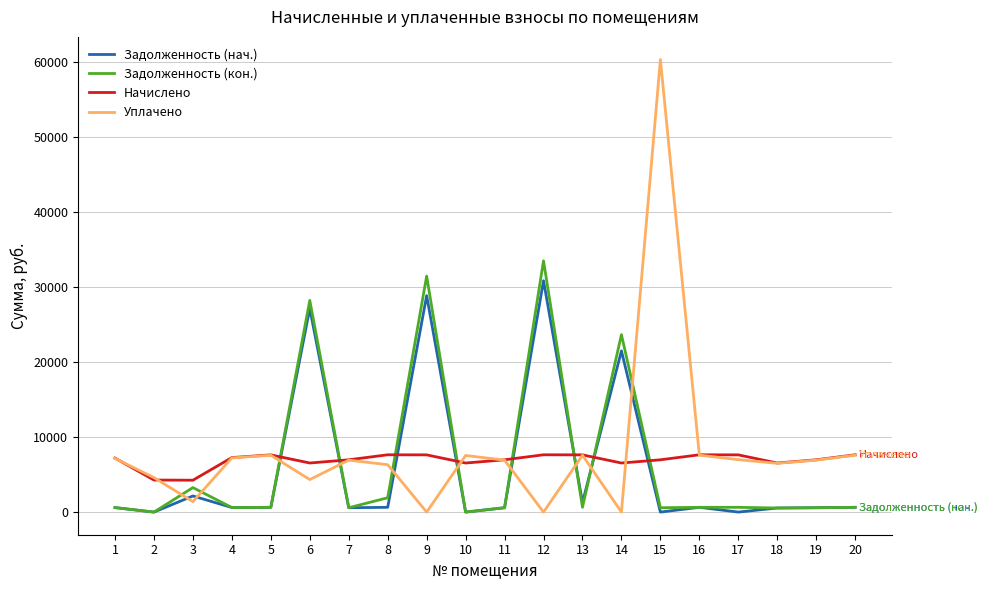

What is the highest value of the Задолженность (кон.) series?

33505.6